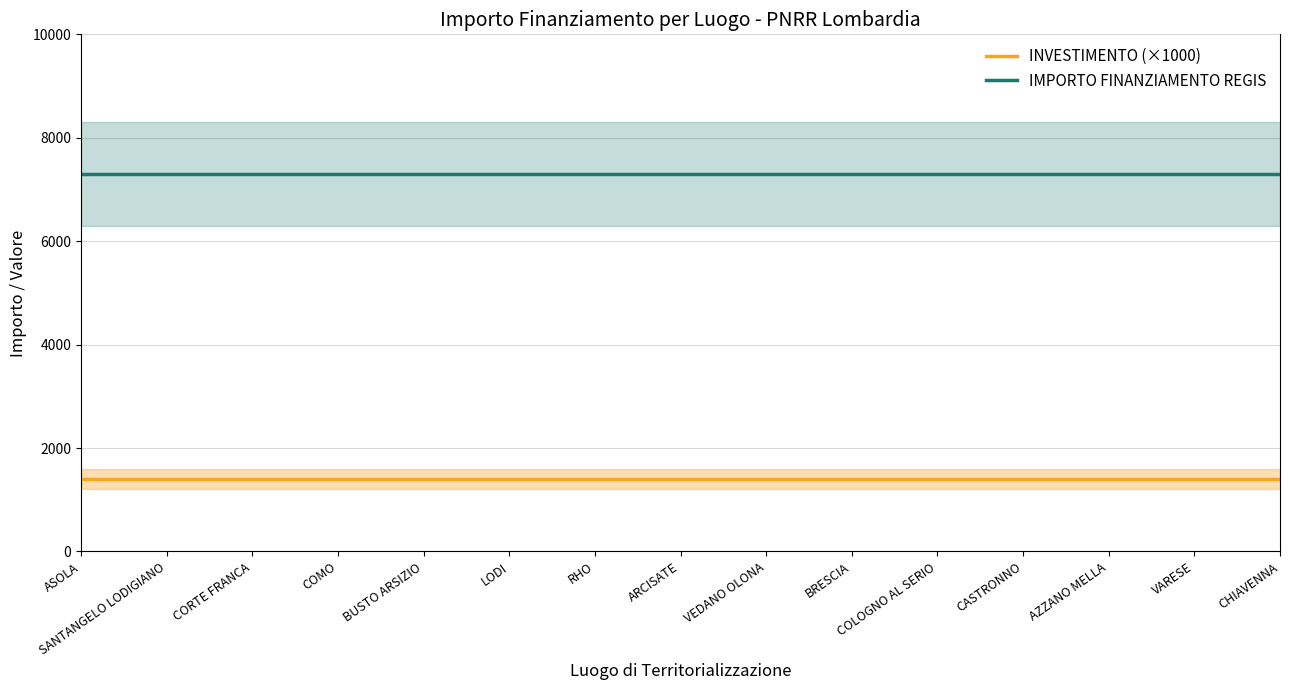

At which category is the sum across all series the highest?

ASOLA